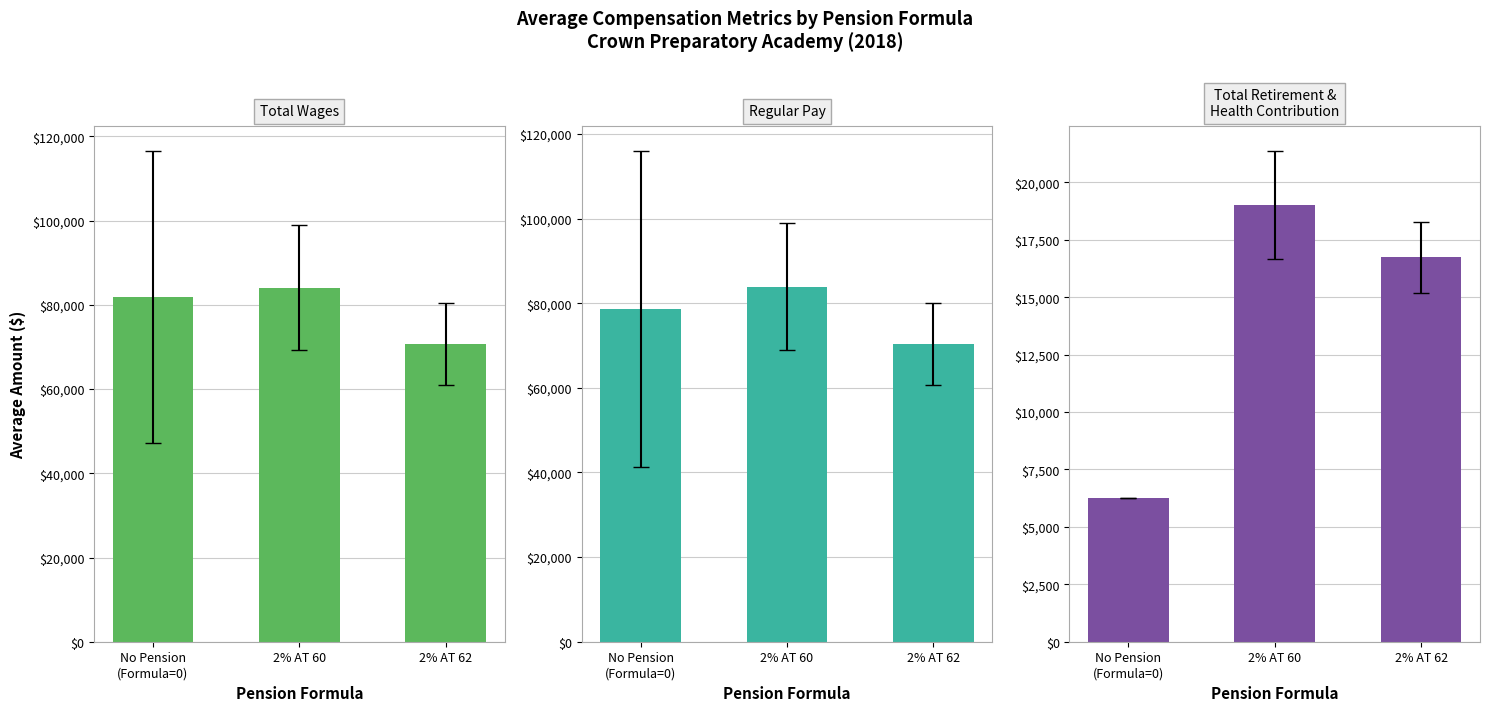

How many values in the Total Retirement &
Health Contribution series are below 16731?

1